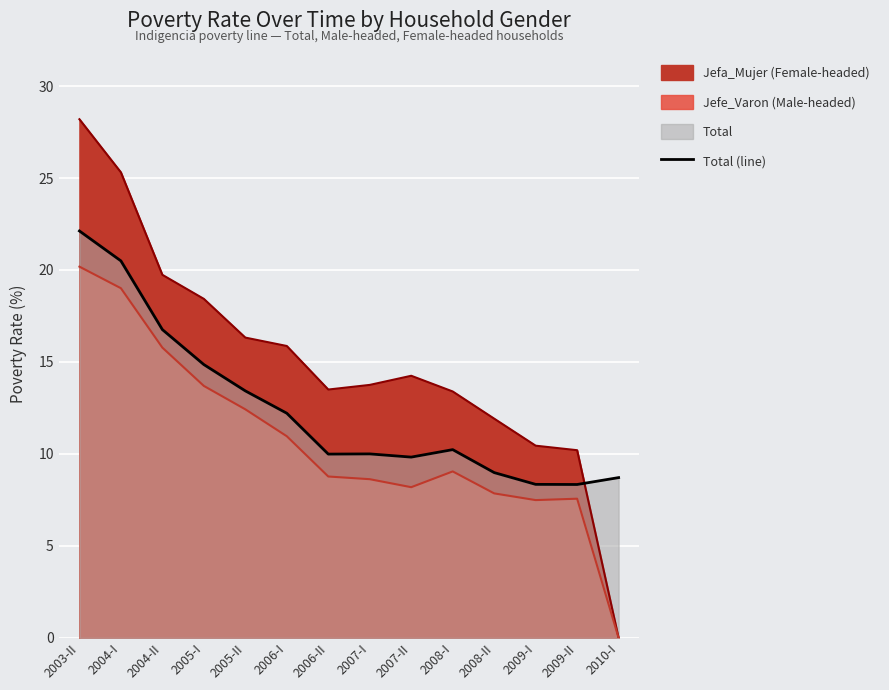

Reading left to right, extract all data points from this chart.

22.1	20.5	16.8	14.9	13.4	12.2	10.0	10.0	9.8	10.2	9.0	8.3	8.3	8.7